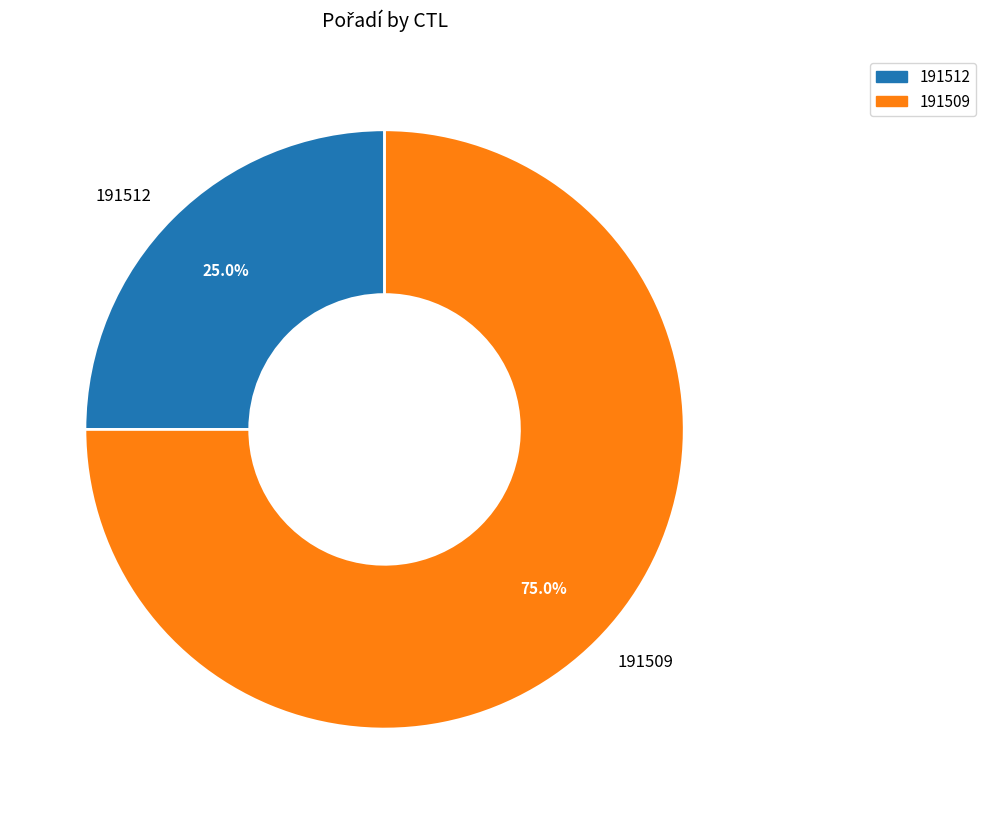

Which category has the smallest portion of the pie?

191512